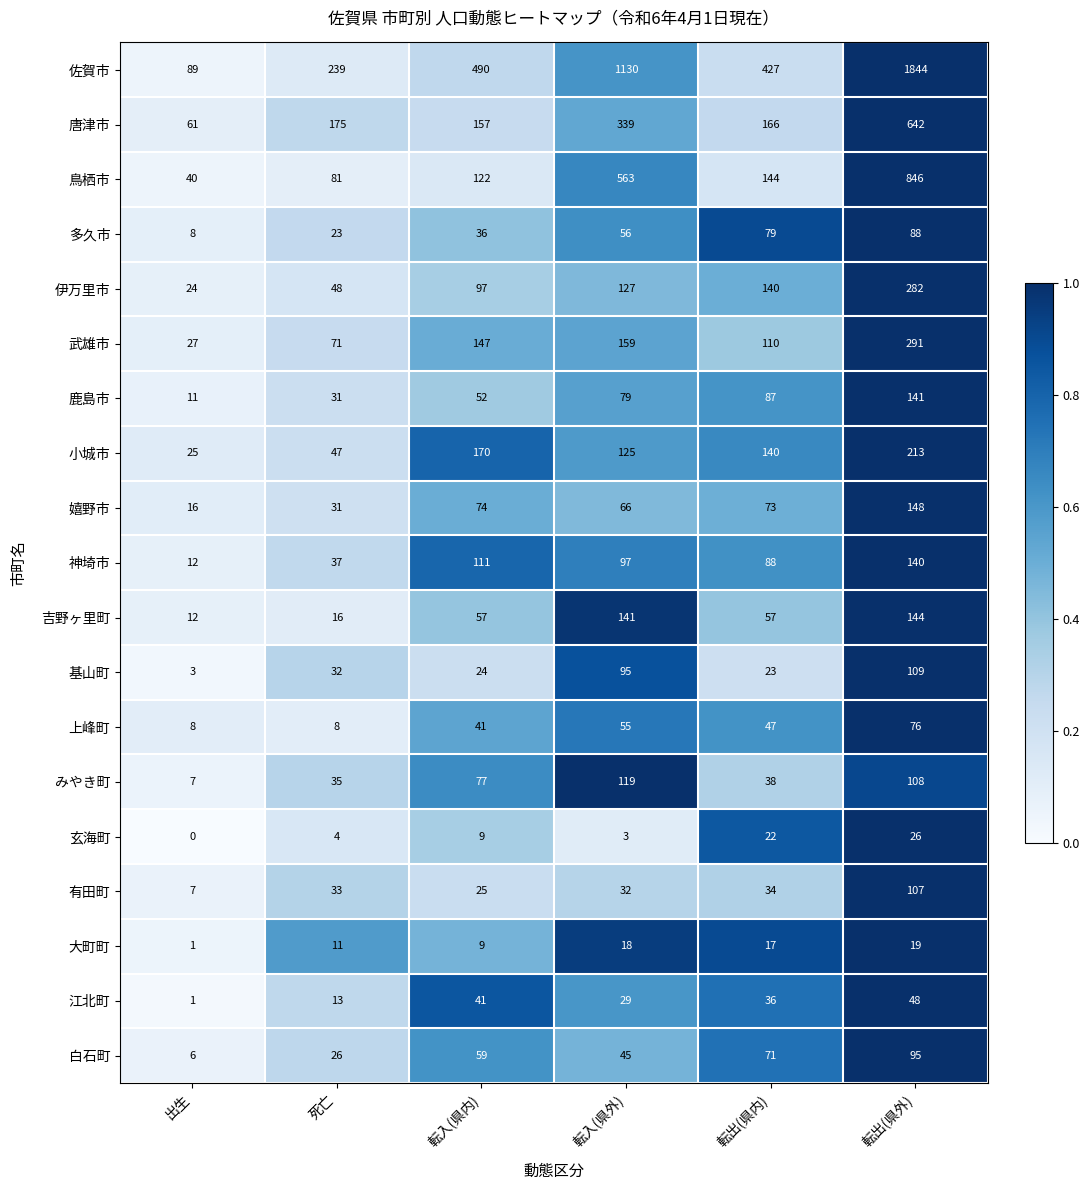

Which series changed the most between 死亡 and 転出(県内)?

佐賀市